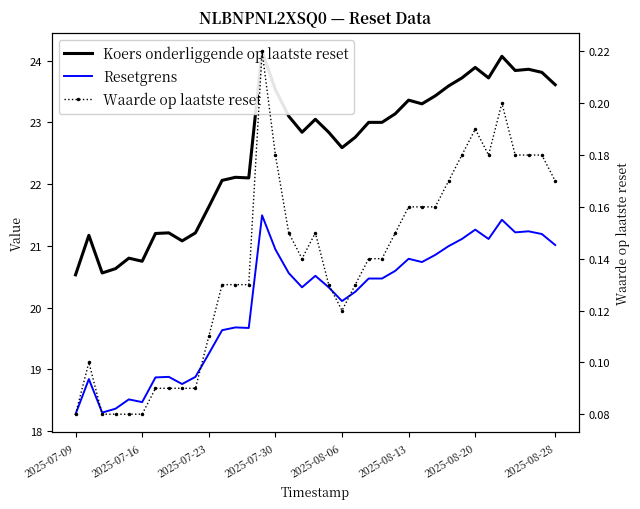

What are all the series names shown in the legend?

Koers onderliggende op laatste reset, Resetgrens, Waarde op laatste reset